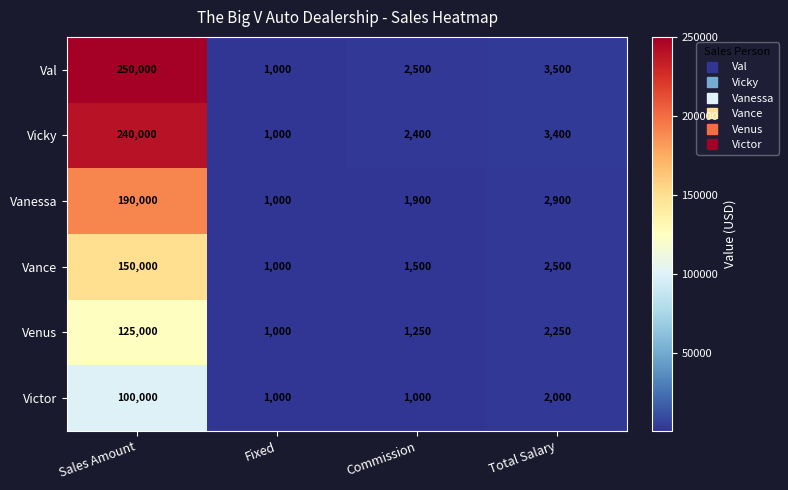

Is the value of Venus at Total Salary greater than the value of Vicky at Sales Amount?

No